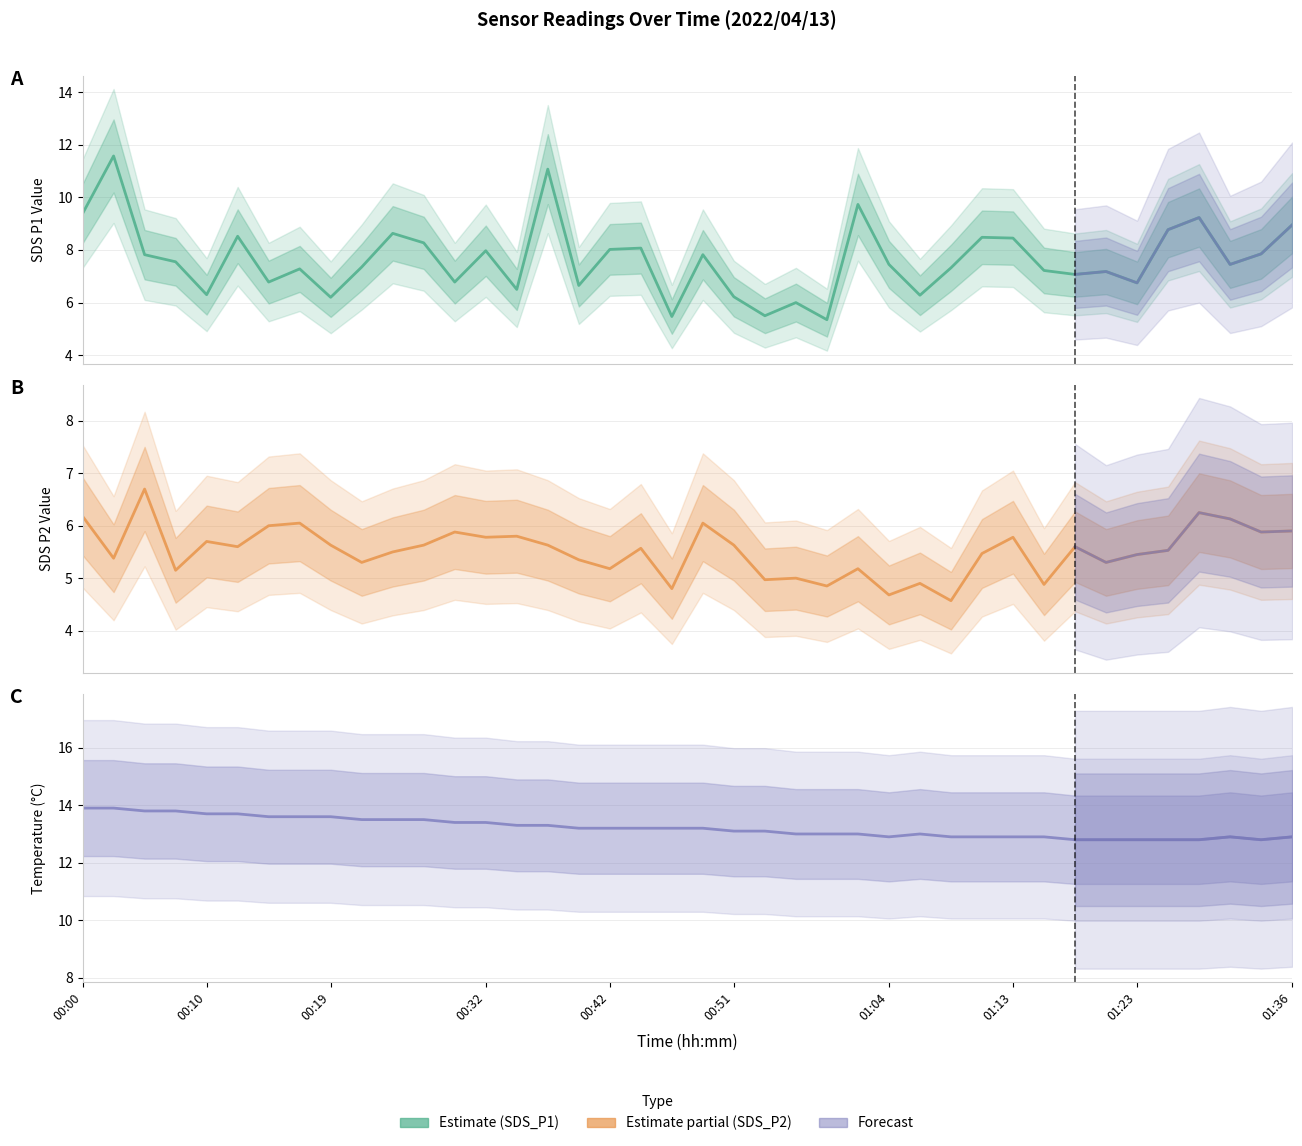

Reading right to left, extract all data points from this chart.

SDS_P1: 8.9	7.8	7.5	9.2	8.8	6.8	7.2	7.1	7.2	8.4	8.5	7.3	6.3	7.5	9.7	5.3	6.0	5.5	6.2	7.8	5.5	8.1	8.0	6.7	11.1	6.5	8.0	6.8	8.3	8.6	7.3	6.2	7.3	6.8	8.5	6.3	7.5	7.8	11.6	9.4
SDS_P2: 5.9	5.9	6.1	6.2	5.5	5.5	5.3	5.6	4.9	5.8	5.5	4.6	4.9	4.7	5.2	4.8	5.0	5.0	5.6	6.0	4.8	5.6	5.2	5.3	5.6	5.8	5.8	5.9	5.6	5.5	5.3	5.6	6.0	6.0	5.6	5.7	5.2	6.7	5.4	6.2
Temp: 12.9	12.8	12.9	12.8	12.8	12.8	12.8	12.8	12.9	12.9	12.9	12.9	13.0	12.9	13.0	13.0	13.0	13.1	13.1	13.2	13.2	13.2	13.2	13.2	13.3	13.3	13.4	13.4	13.5	13.5	13.5	13.6	13.6	13.6	13.7	13.7	13.8	13.8	13.9	13.9